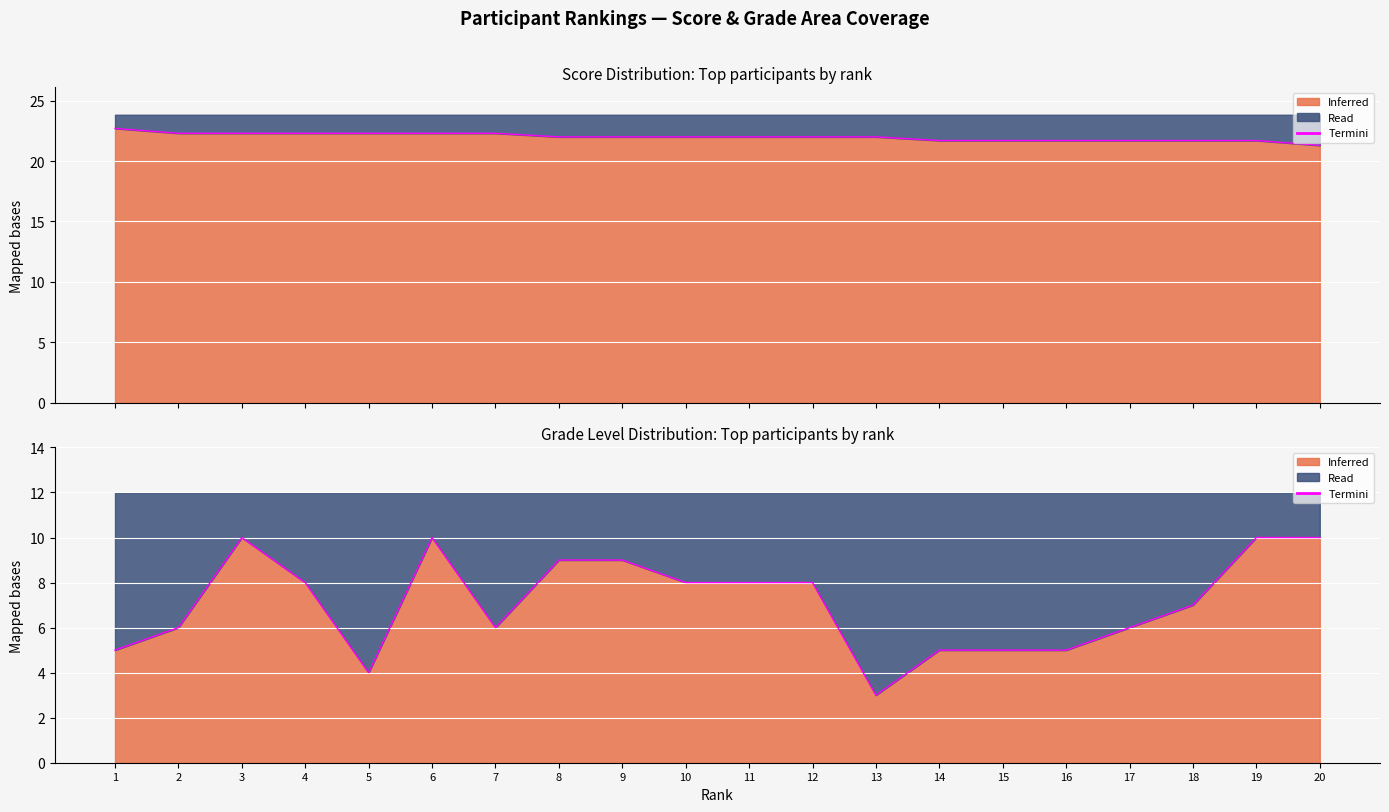

At which category does the chart reach its peak across all series?

3